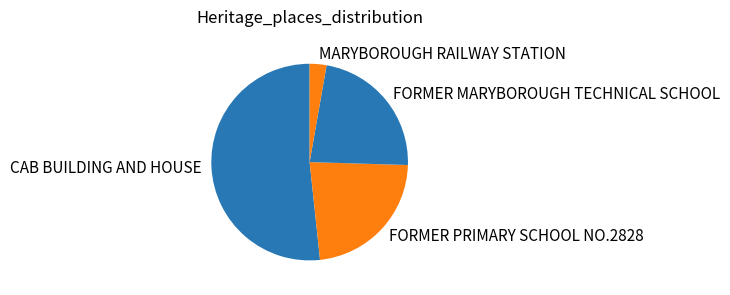

Combined, do CAB BUILDING AND HOUSE and FORMER PRIMARY SCHOOL NO.2828 account for over 50%?

Yes